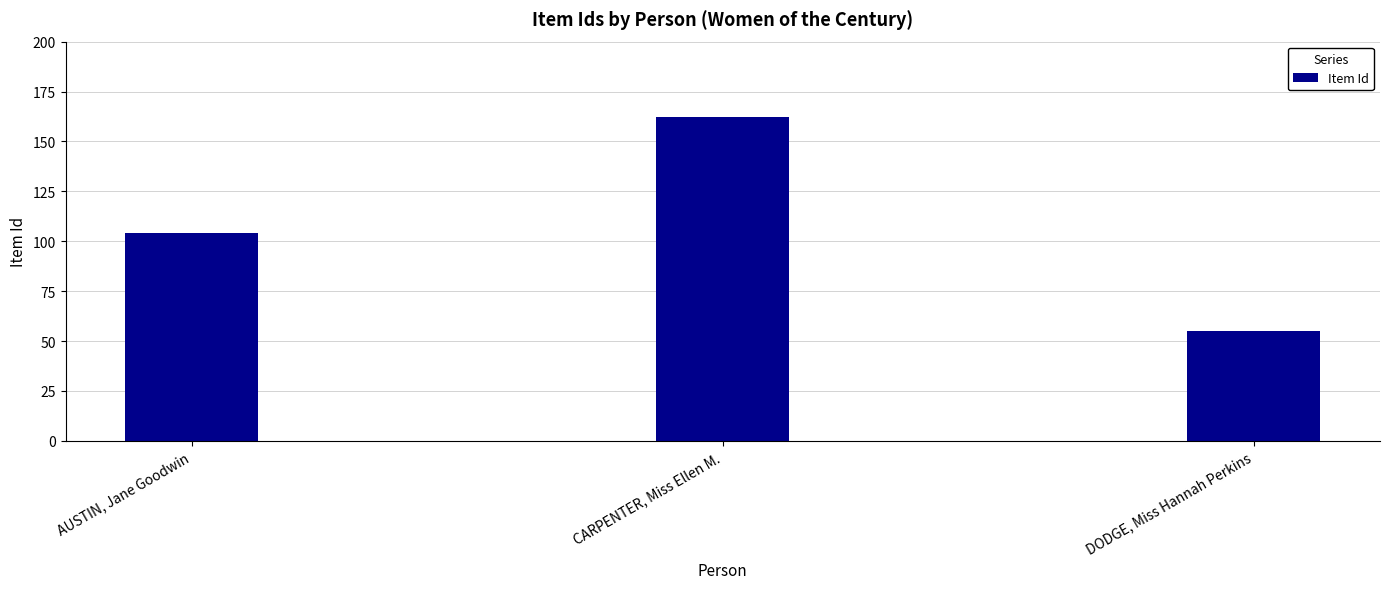

What is the ratio of the value at CARPENTER, Miss Ellen M. to the value at DODGE, Miss Hannah Perkins?

2.9